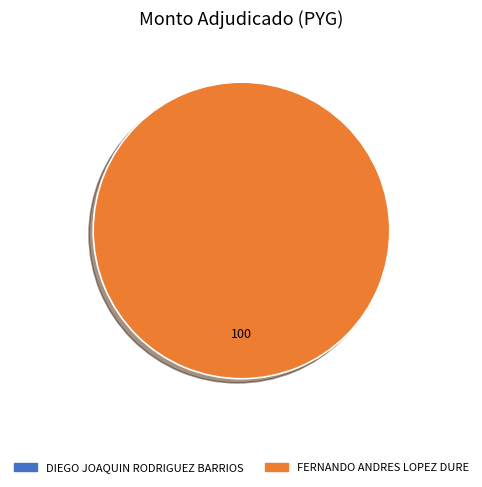

Is there any slice that represents more than half of the pie?

Yes